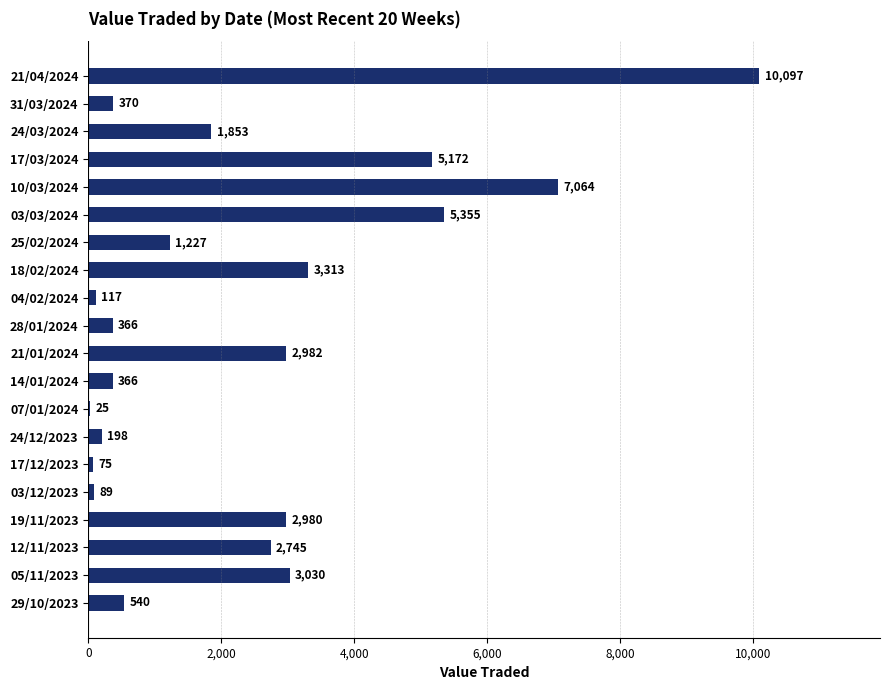

Reading top to bottom, extract all data points from this chart.

21/04/2024=10097	31/03/2024=370	24/03/2024=1853	17/03/2024=5172	10/03/2024=7064	03/03/2024=5355	25/02/2024=1227	18/02/2024=3313	04/02/2024=117	28/01/2024=366	21/01/2024=2982	14/01/2024=366	07/01/2024=25	24/12/2023=198	17/12/2023=75	03/12/2023=89	19/11/2023=2980	12/11/2023=2745	05/11/2023=3030	29/10/2023=540